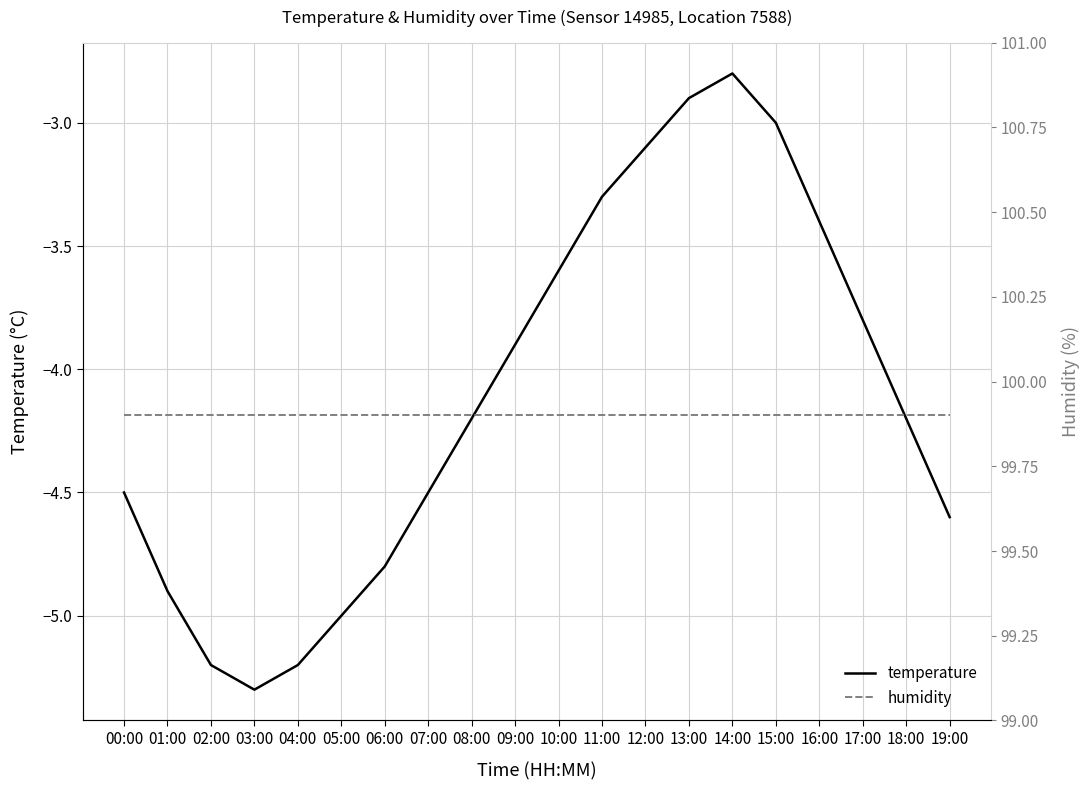

Is this an area chart (filled region under the line)?

No